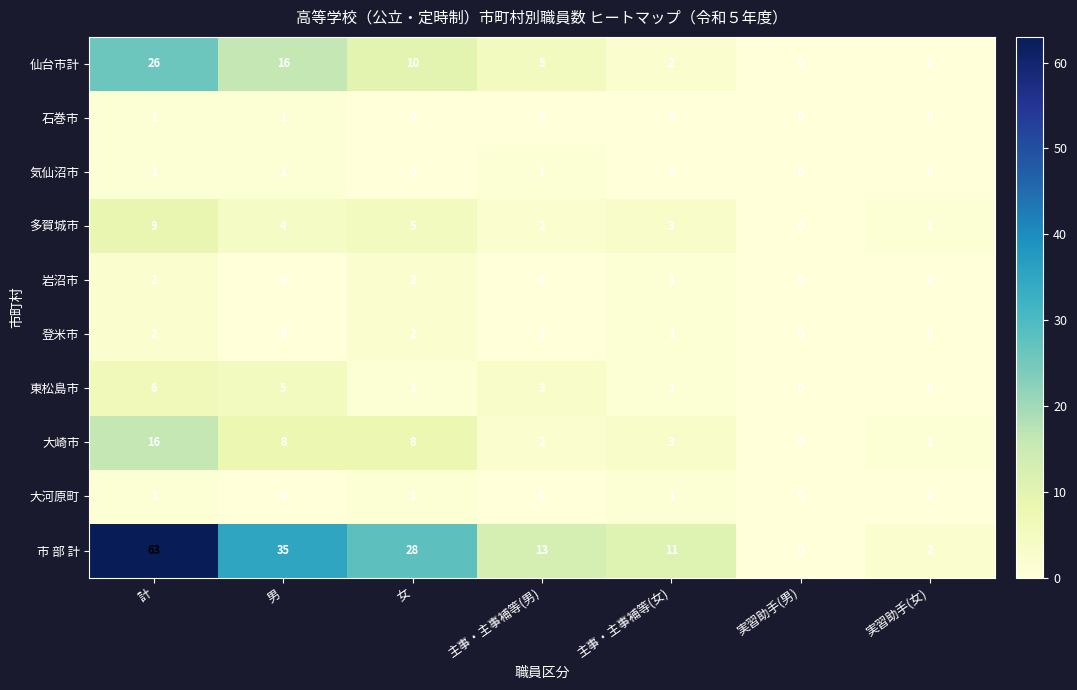

Count the number of data series in this chart.

10